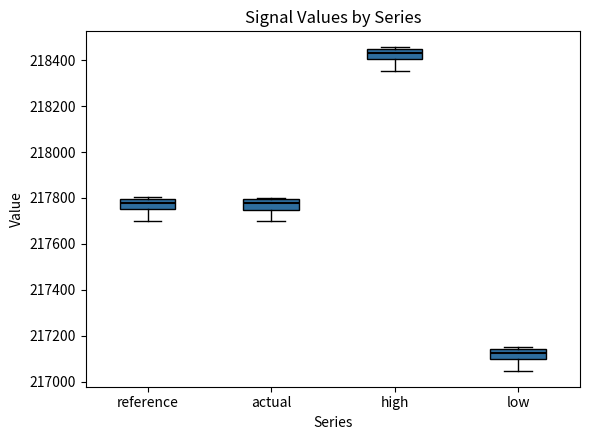

Which box's median line is the lowest?

low